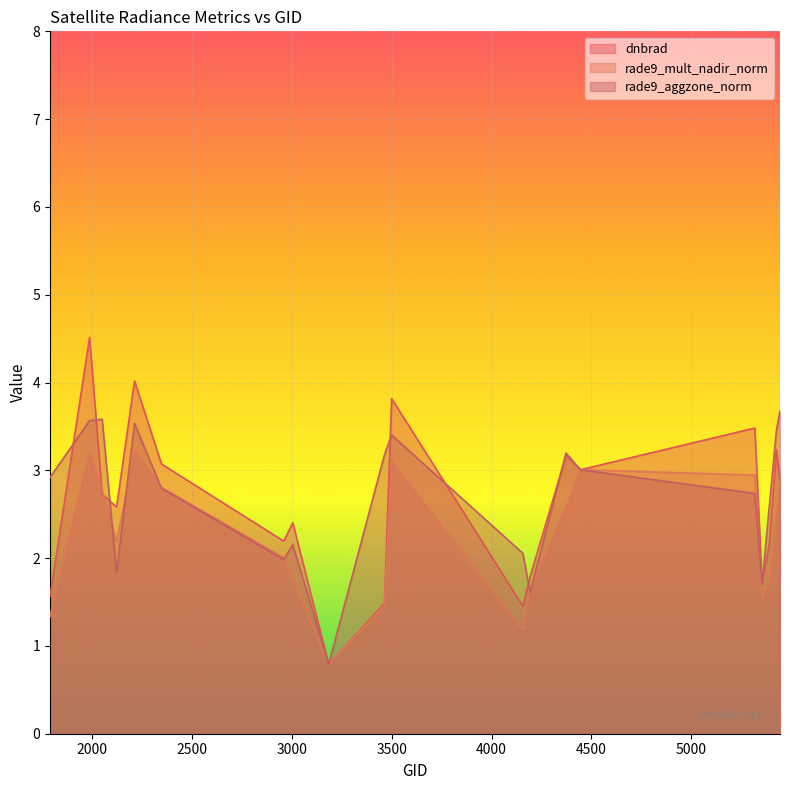

Reading left to right, what are all the values shown in this chart?

dnbrad: 1.6	4.5	2.7	2.6	4.0	3.1	2.2	2.4	0.8	1.5	3.8	1.5	1.8	3.2	3.0	3.5	1.7	2.2	3.2	2.9
rade9_mult_nadir_norm: 1.3	3.2	2.8	2.2	3.2	2.8	2.0	1.8	0.8	1.5	3.1	1.2	1.6	2.6	3.0	2.9	1.5	1.7	2.5	2.8
rade9_aggzone_norm: 2.9	3.6	3.6	1.8	3.5	2.8	2.0	2.2	0.8	3.2	3.4	2.1	1.6	3.2	3.0	2.7	1.7	2.6	3.5	3.7